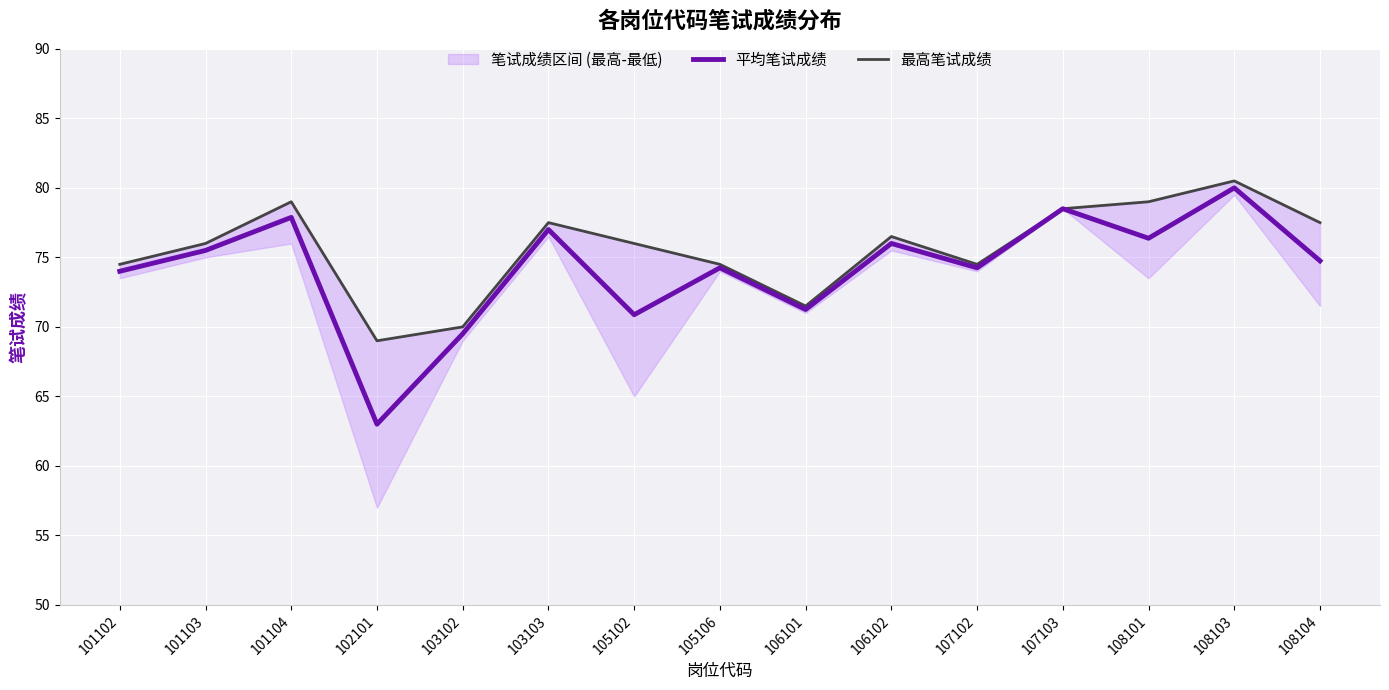

True or false: 最高笔试成绩 has a value of 18.6 at 108103.

False